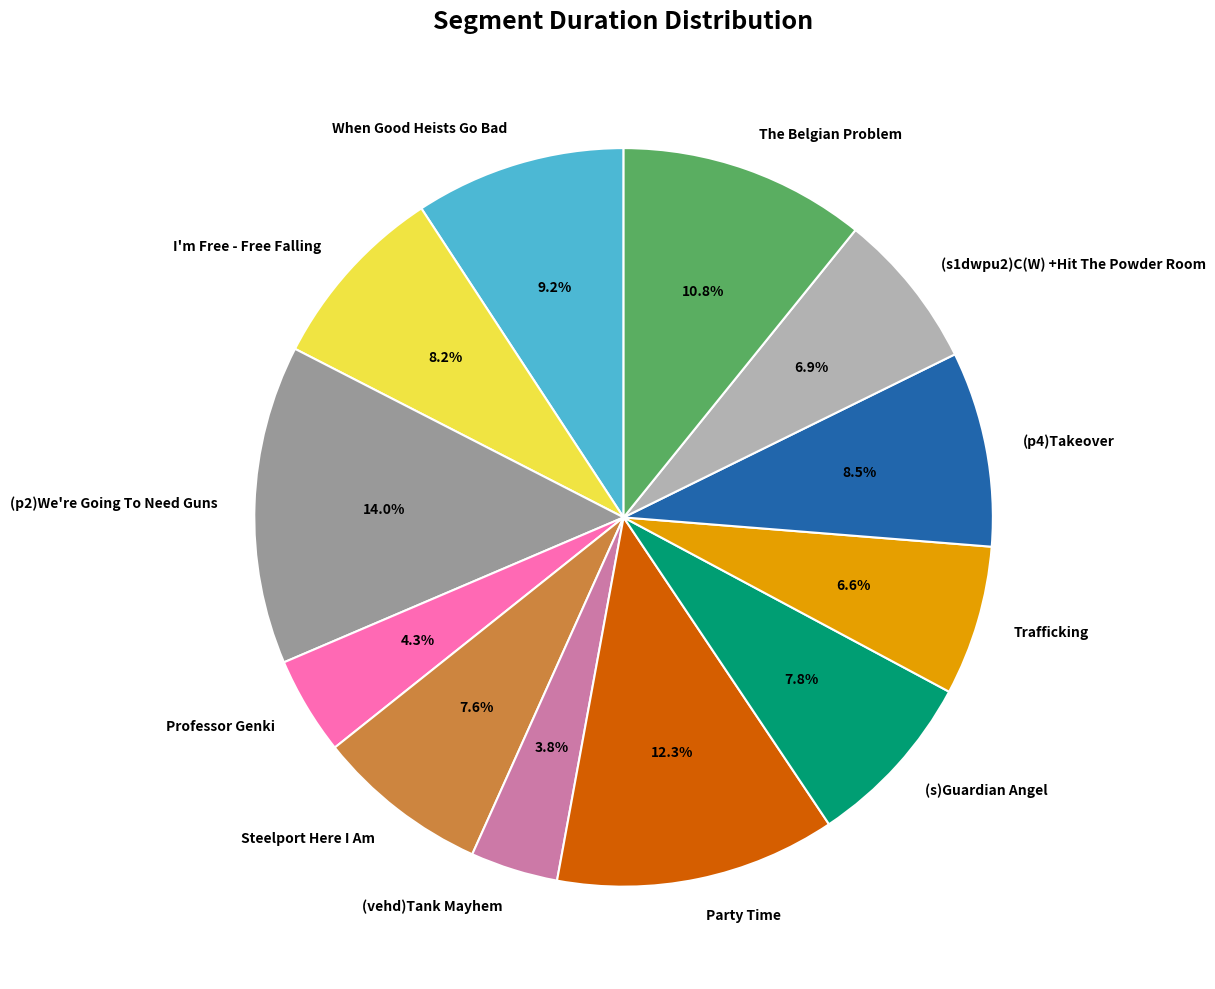

How many slices are in this pie chart?

12